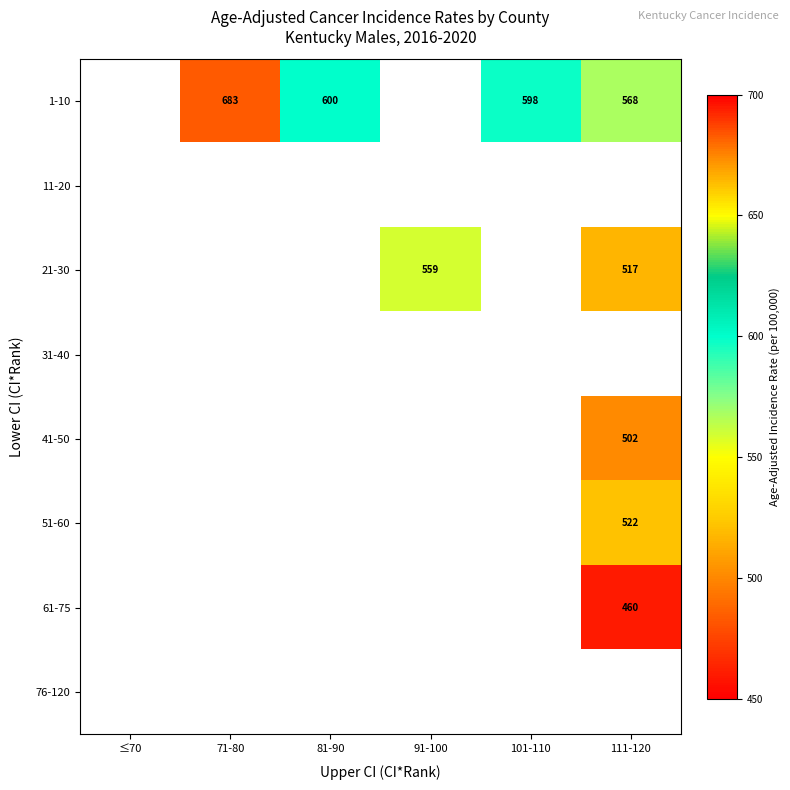

True or false: 61-75 has a value of 152.5 at 111-120.

False